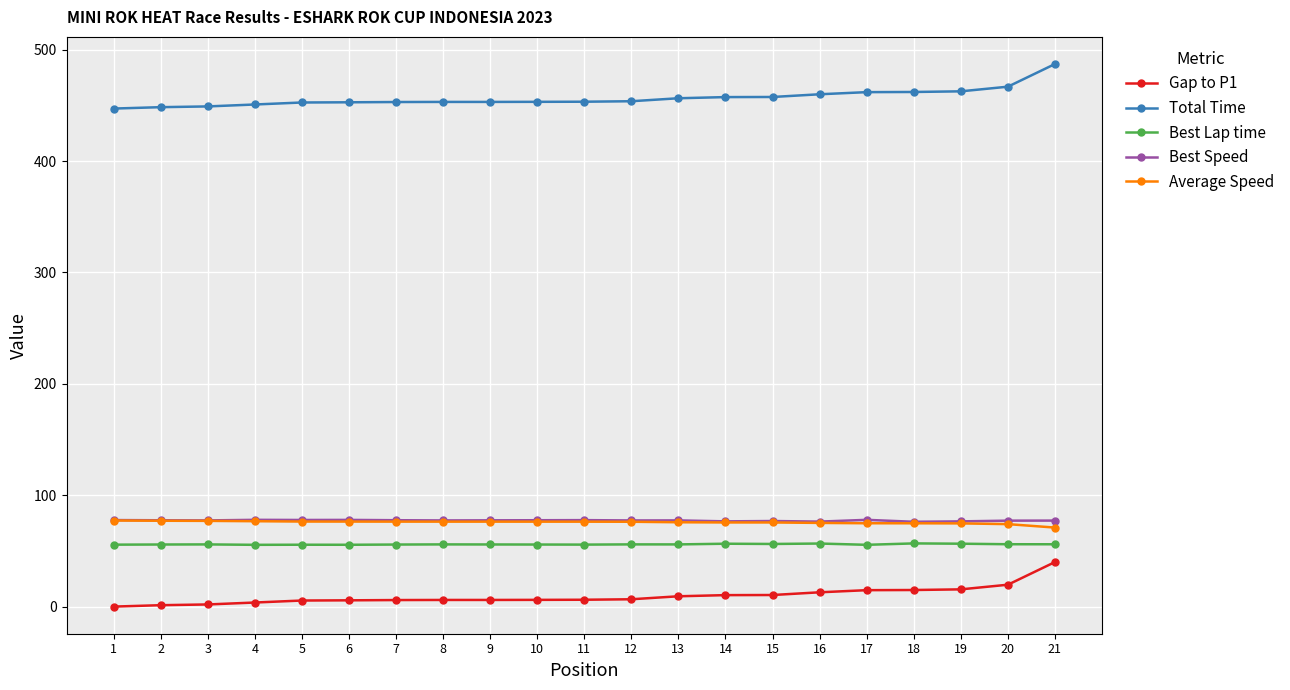

Which label corresponds to the largest value in the chart?

21